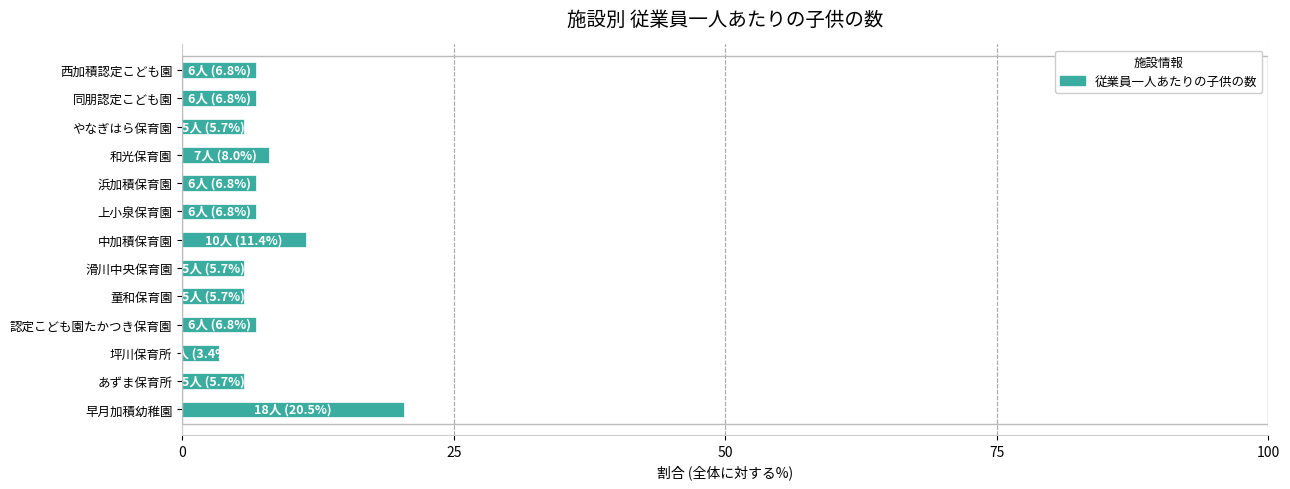

Approximately how many times larger is the value at 同朋認定こども園 compared to あずま保育所?

1.2